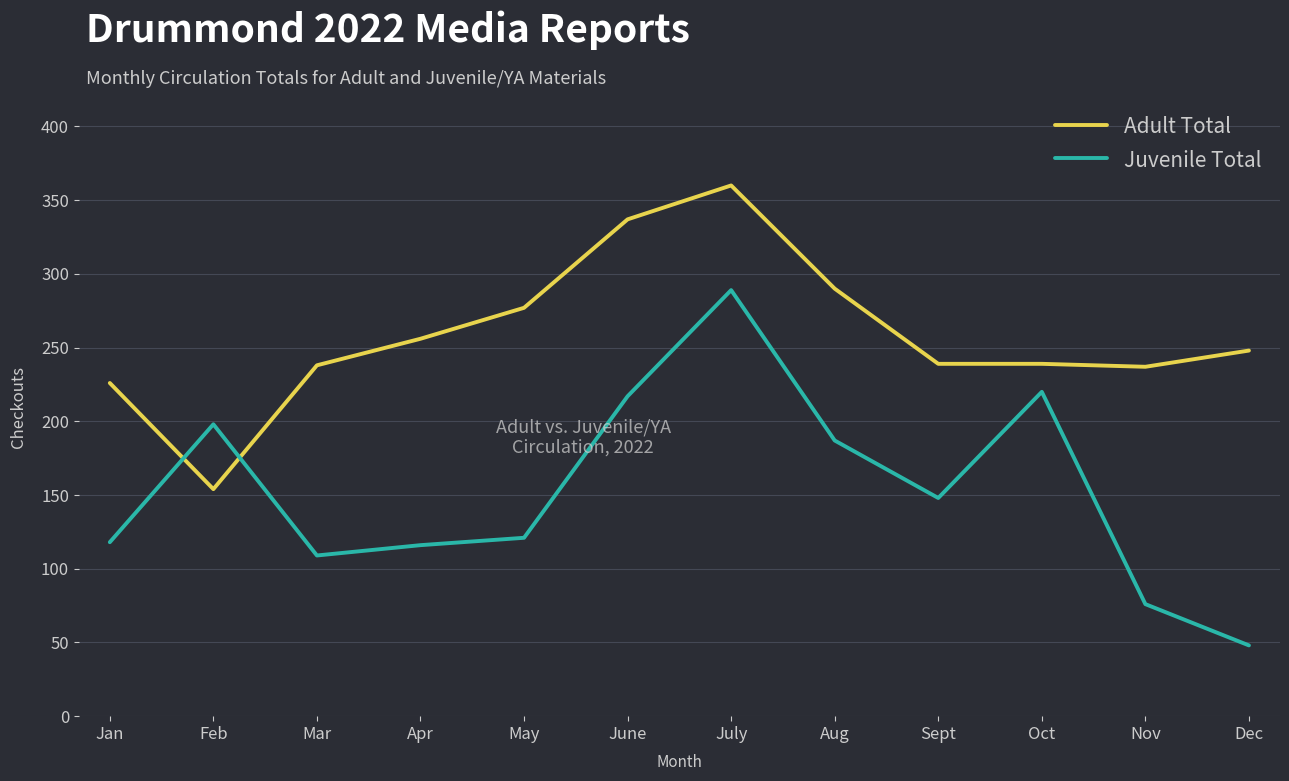

Between which two adjacent categories do Juvenile Total and Adult Total first intersect?

Jan and Feb